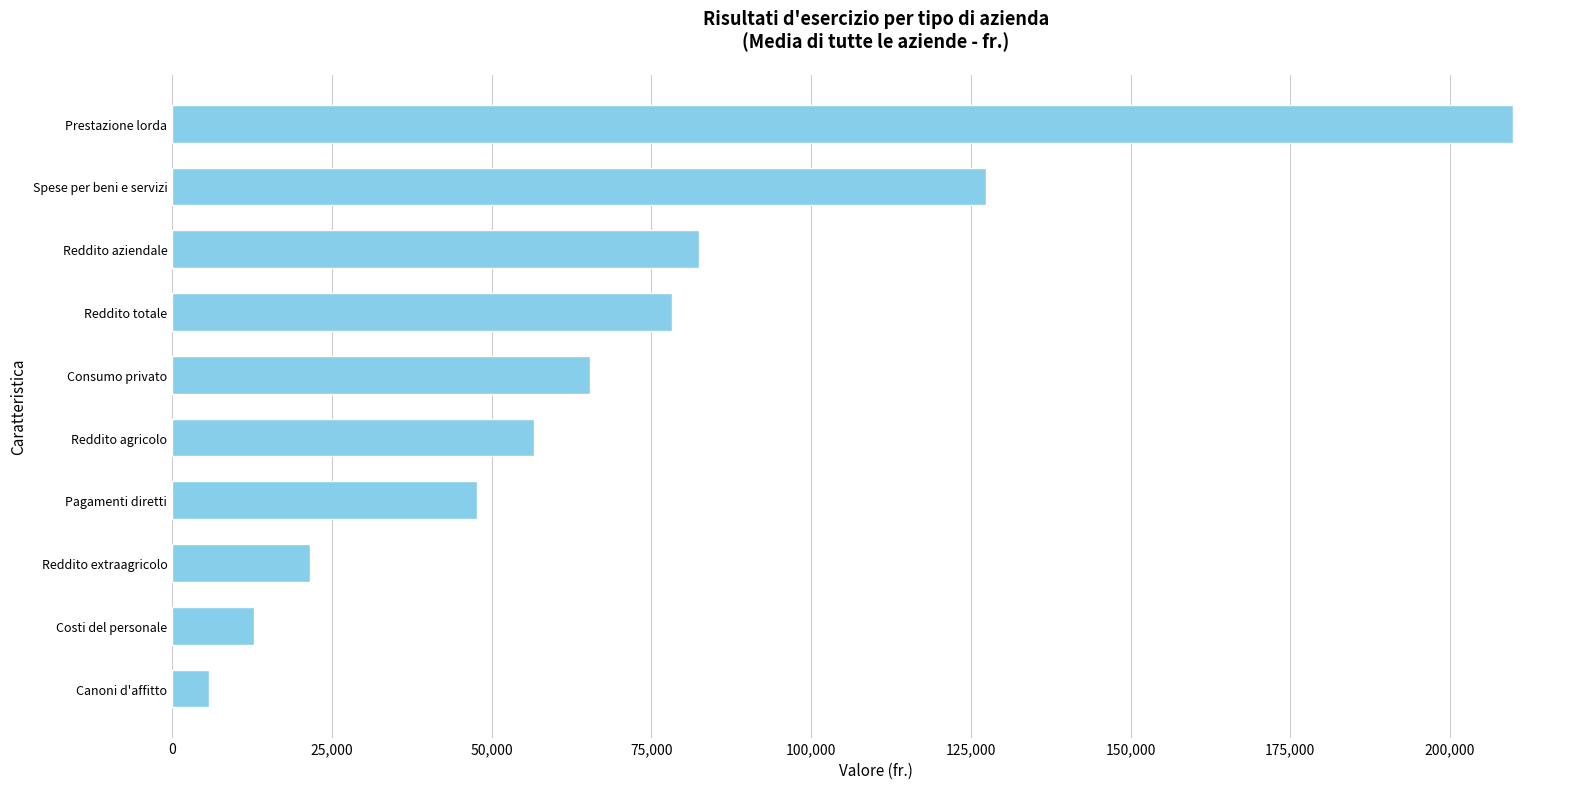

The chart shows a value of 100745 at Reddito agricolo. True or false?

False